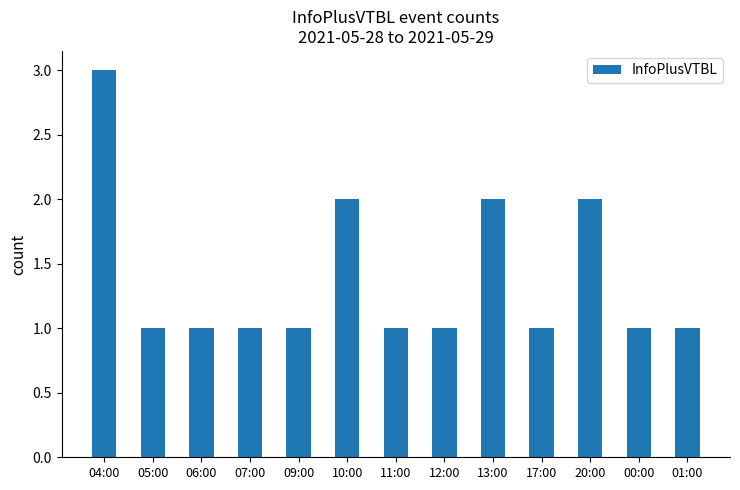

Reading left to right, extract all data points from this chart.

3	1	1	1	1	2	1	1	2	1	2	1	1